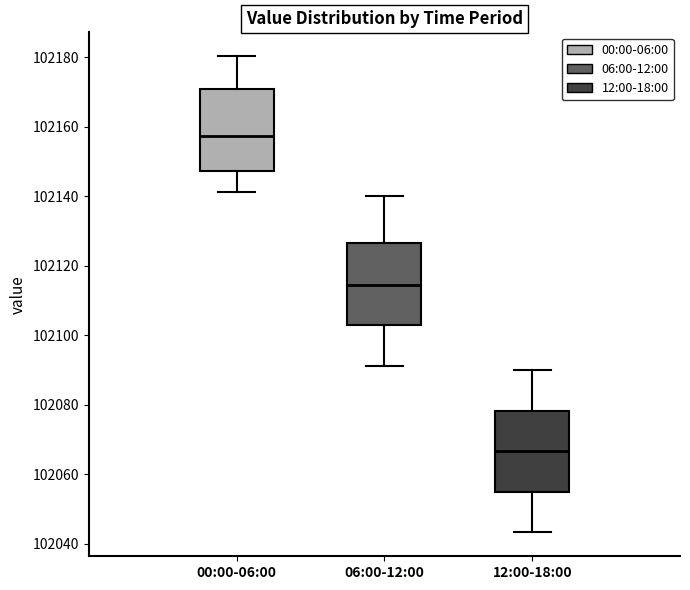

Reading left to right, read every box against the y-axis: the position of its median line, the range the box covers, and the ends of its whiskers. The values are not printed on the chart, so give them approximately, as read against the axis.

00:00-06:00: median 102158, box 102148 to 102170, whiskers 102142 to 102180
06:00-12:00: median 102114, box 102102 to 102126, whiskers 102092 to 102140
12:00-18:00: median 102066, box 102054 to 102078, whiskers 102044 to 102090